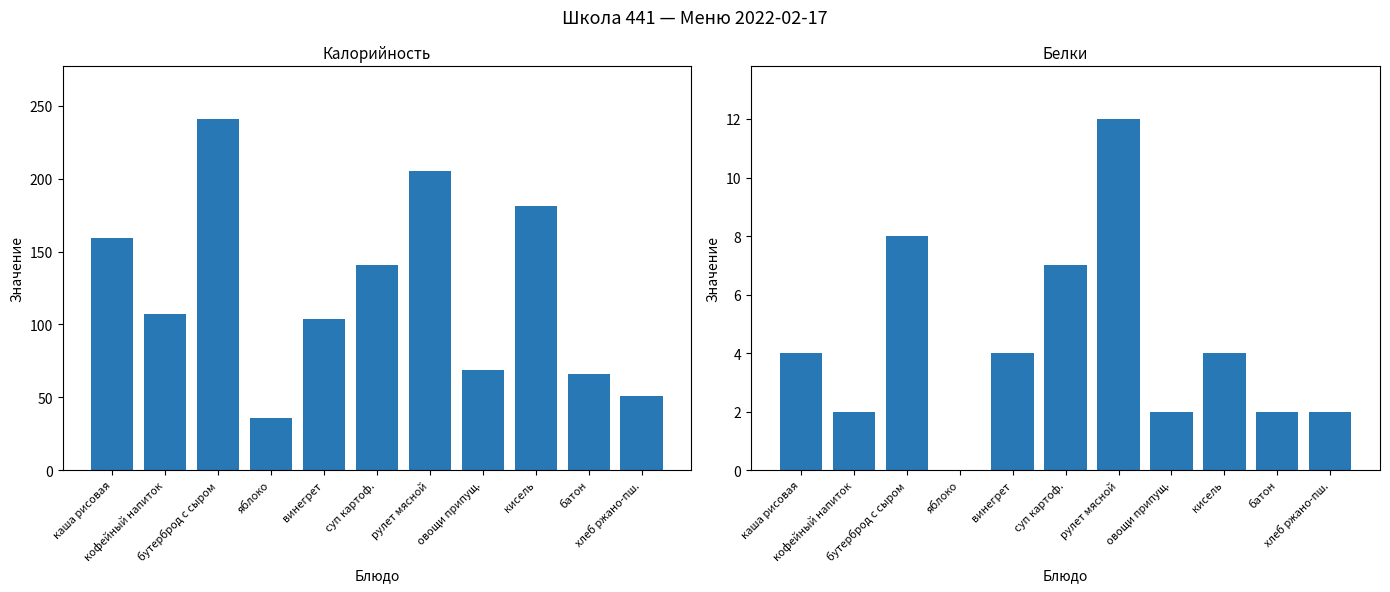

Rank the categories by Белки value from highest to lowest.

рулет мясной, бутерброд с сыром, суп картоф., каша рисовая, винегрет, кисель, кофейный напиток, овощи припущ., батон, хлеб ржано-пш., яблоко